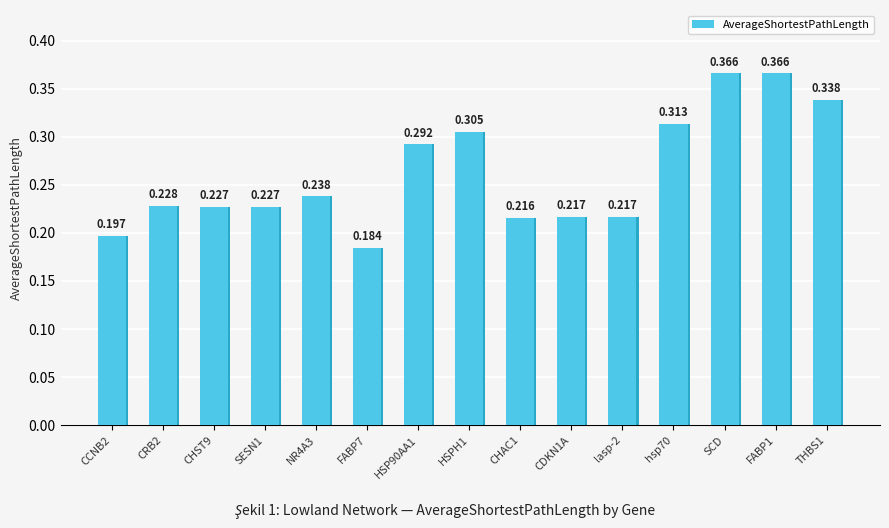

What is the maximum value shown in the chart?

0.4